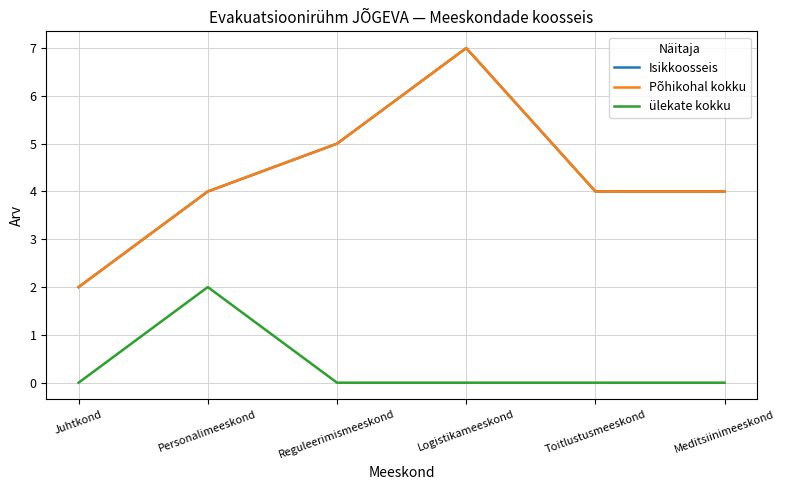

What is the label of the 4th point from the left?

Logistikameeskond